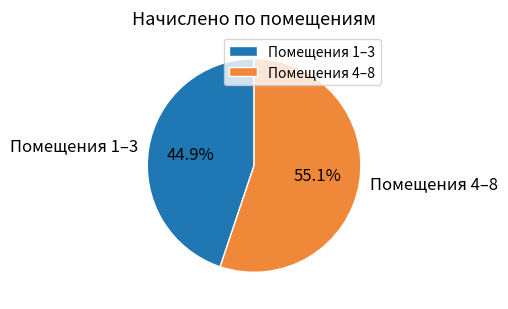

Which has a higher value, Помещения 1–3 or Помещения 4–8?

Помещения 4–8